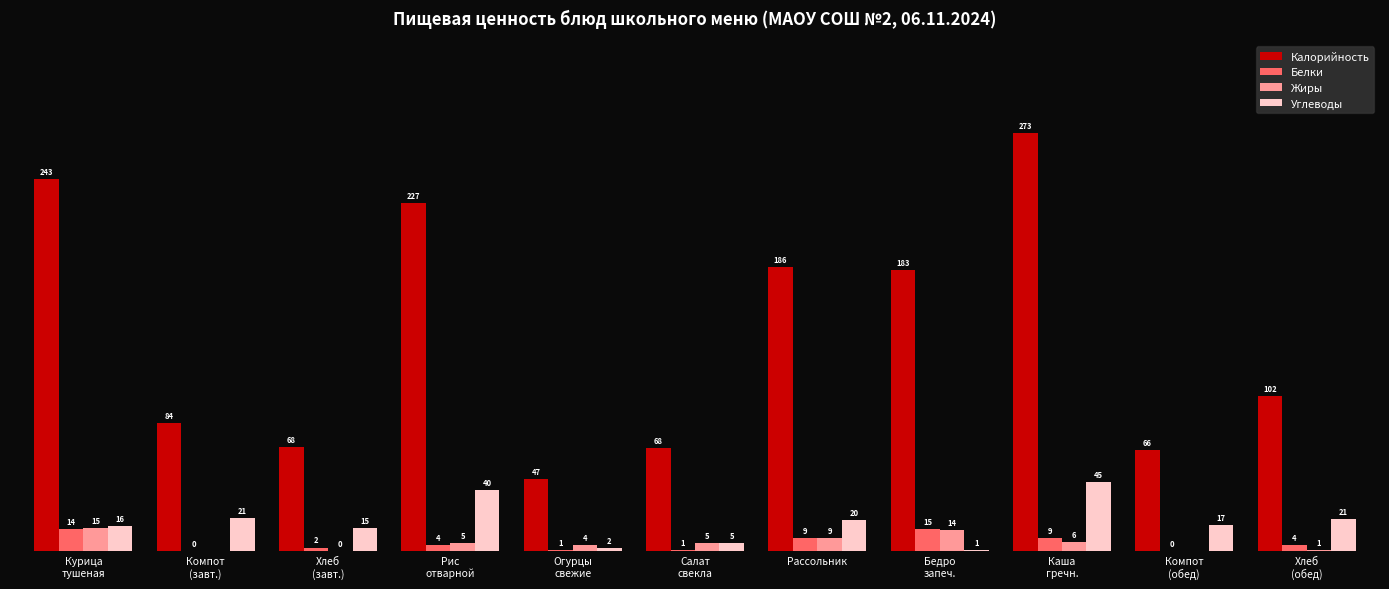

Which series changed the most between Рис
отварной and Рассольник?

Калорийность